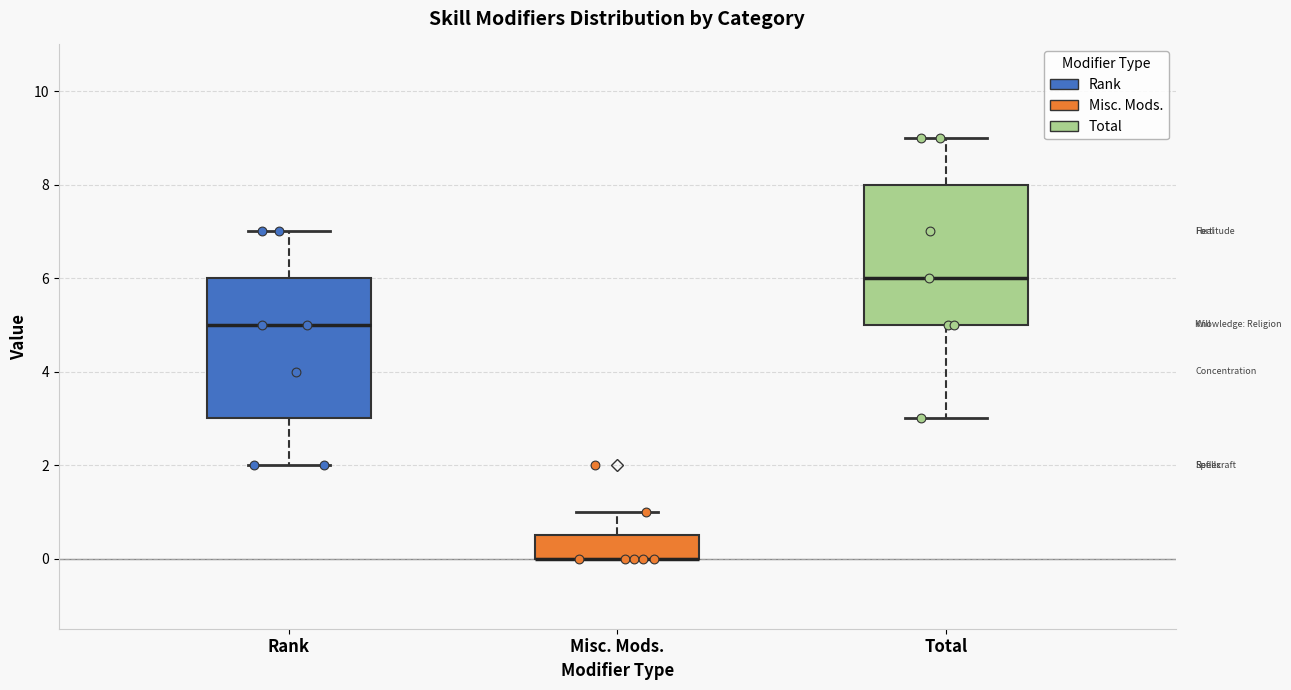

Reading left to right, transcribe this box plot: for each box, give where its median line is, the range the box spans, and where its two whiskers end, as read against the y-axis. The values are not printed on the chart, so give them approximately, as read against the axis.

Rank: median 5.0, box 3.0 to 6.0, whiskers 2.0 to 7.0
Misc. Mods.: median 0.0 (drawn on the box's lower edge), box 0.0 to 0.6, whiskers 0.0 to 1.0
Total: median 6.0, box 5.0 to 8.0, whiskers 3.0 to 9.0